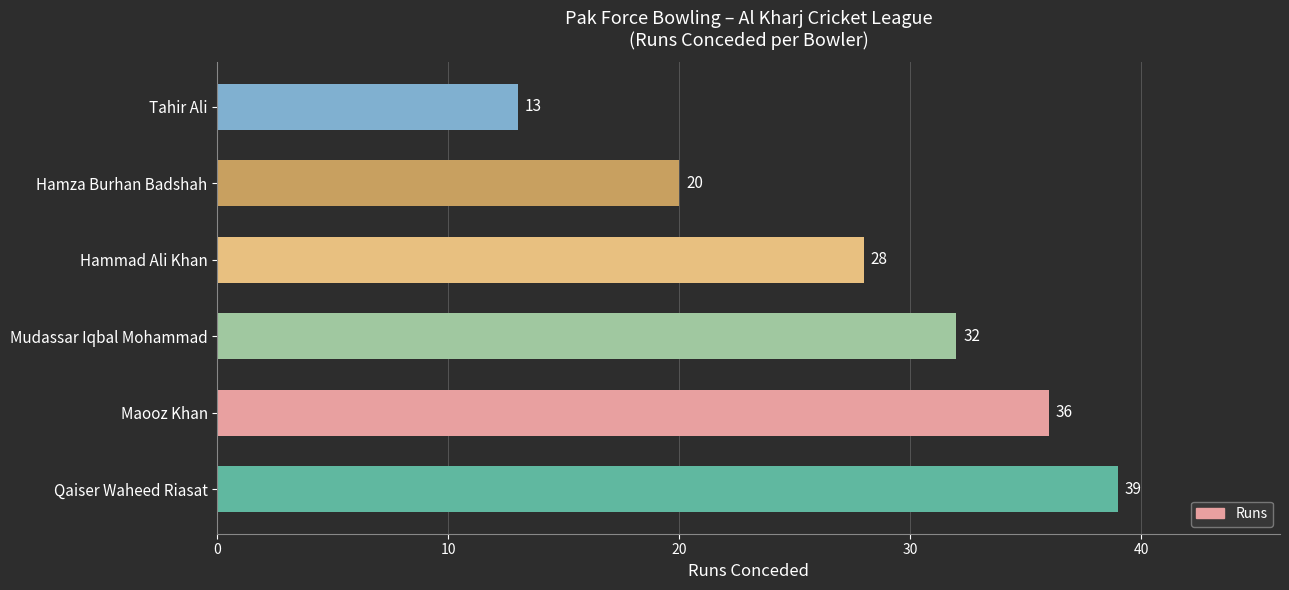

What is the ratio of the value at Qaiser Waheed Riasat to the value at Tahir Ali?

3.0